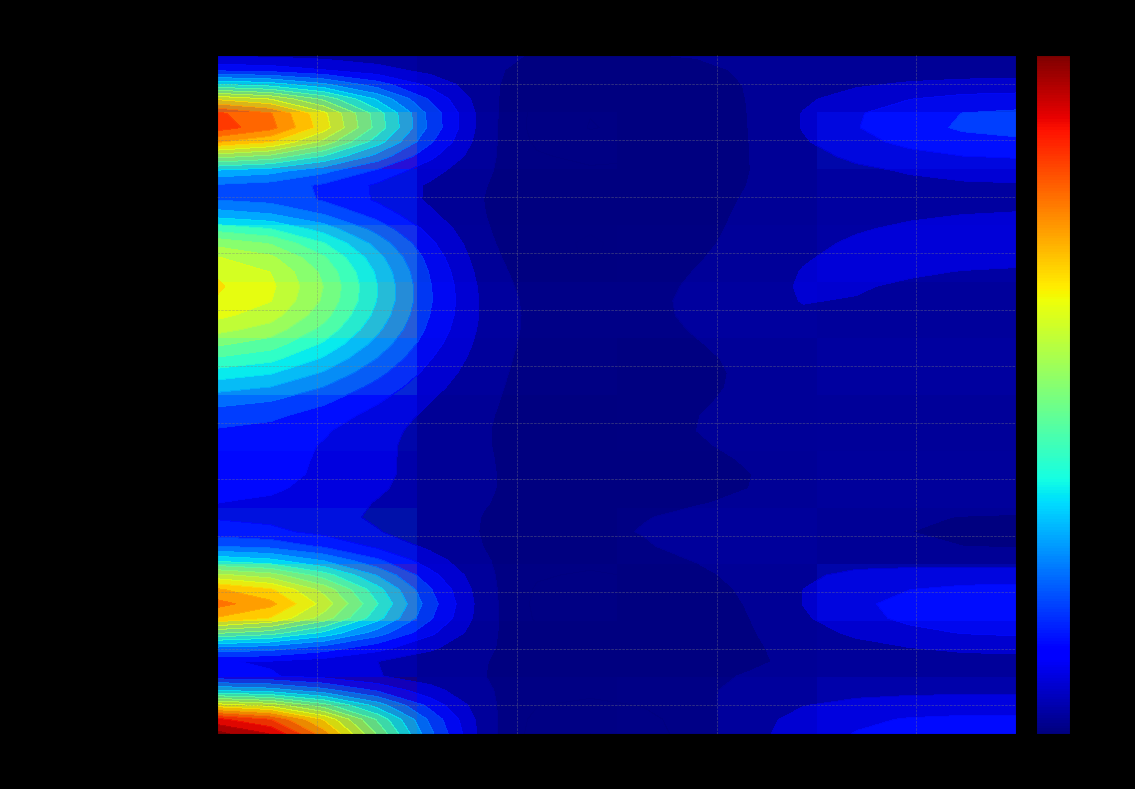

Is it true that компот из кураги equals 1.0 at Белки?

True